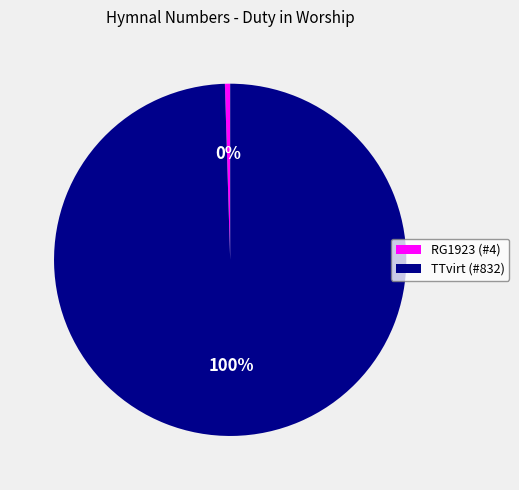

To the nearest percent, what is the average slice percentage?

50%